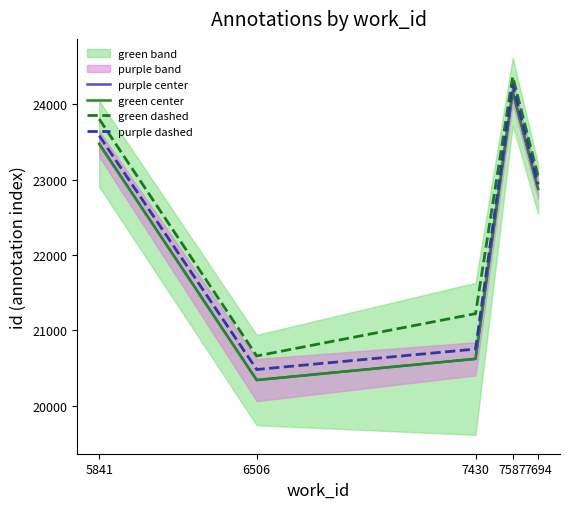

What is the total value across all series at 6506?

81817.3